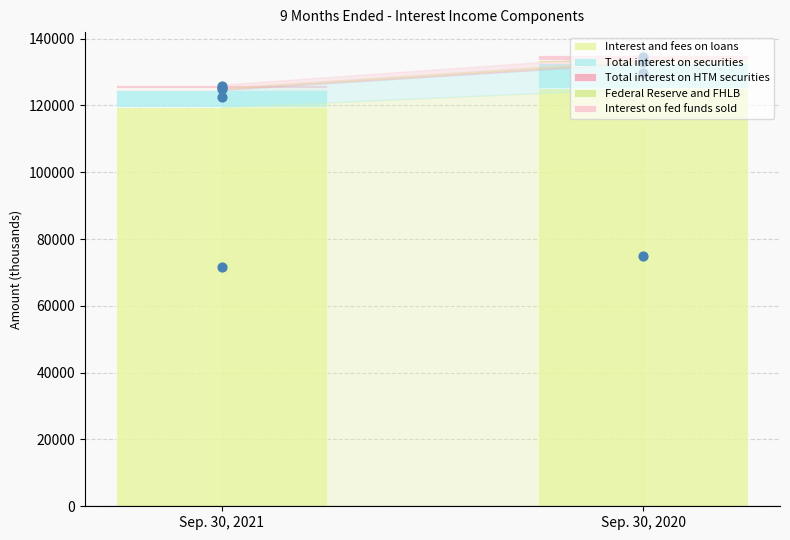

Which series has the largest total across all categories?

Interest and fees on loans